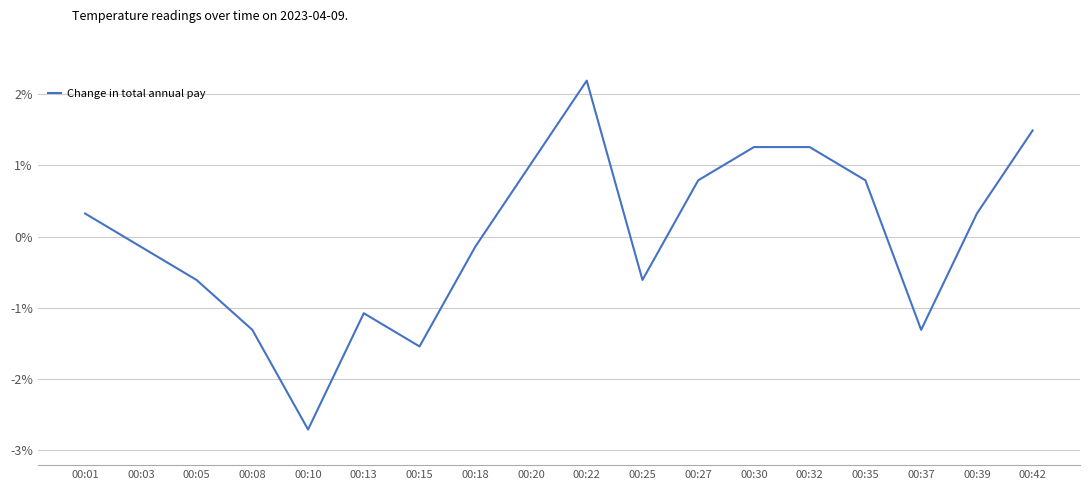

Does the chart have visible grid lines?

Yes